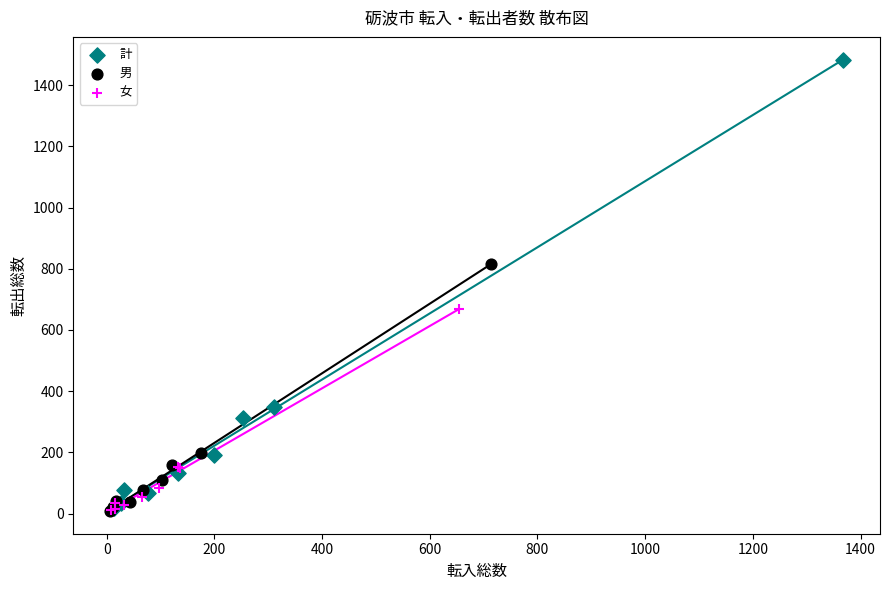

Which series contains the highest Y value?

計